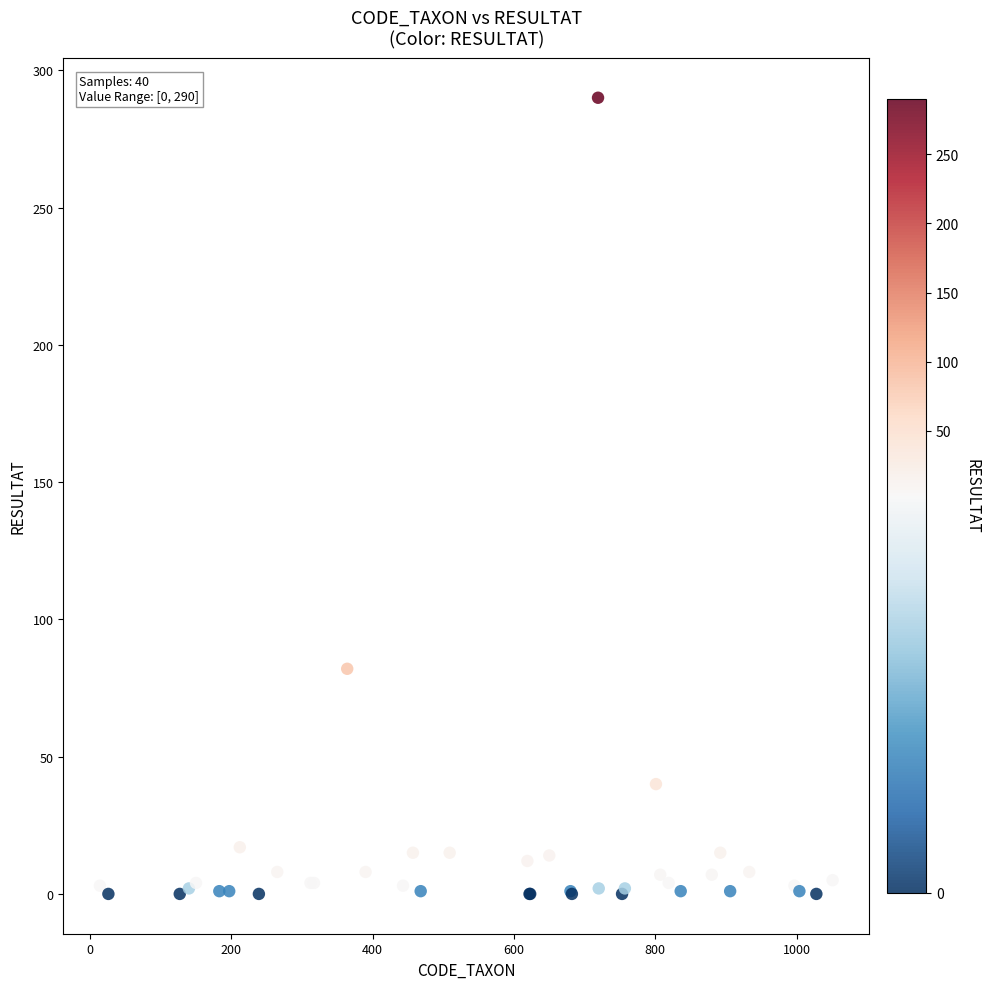

What Y value in the scatter plot is closest to 145?

82